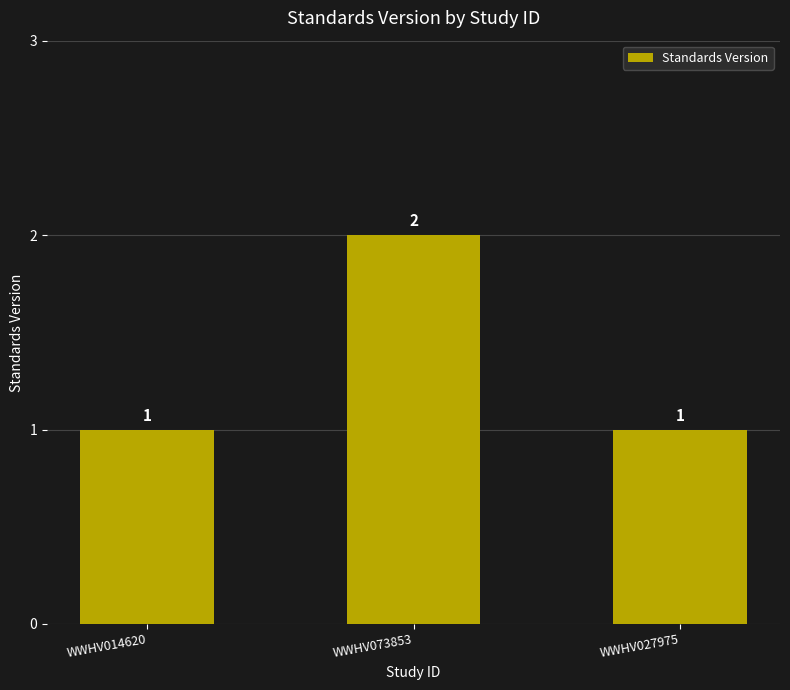

Is it true that the value at WWHV014620 is 1?

True